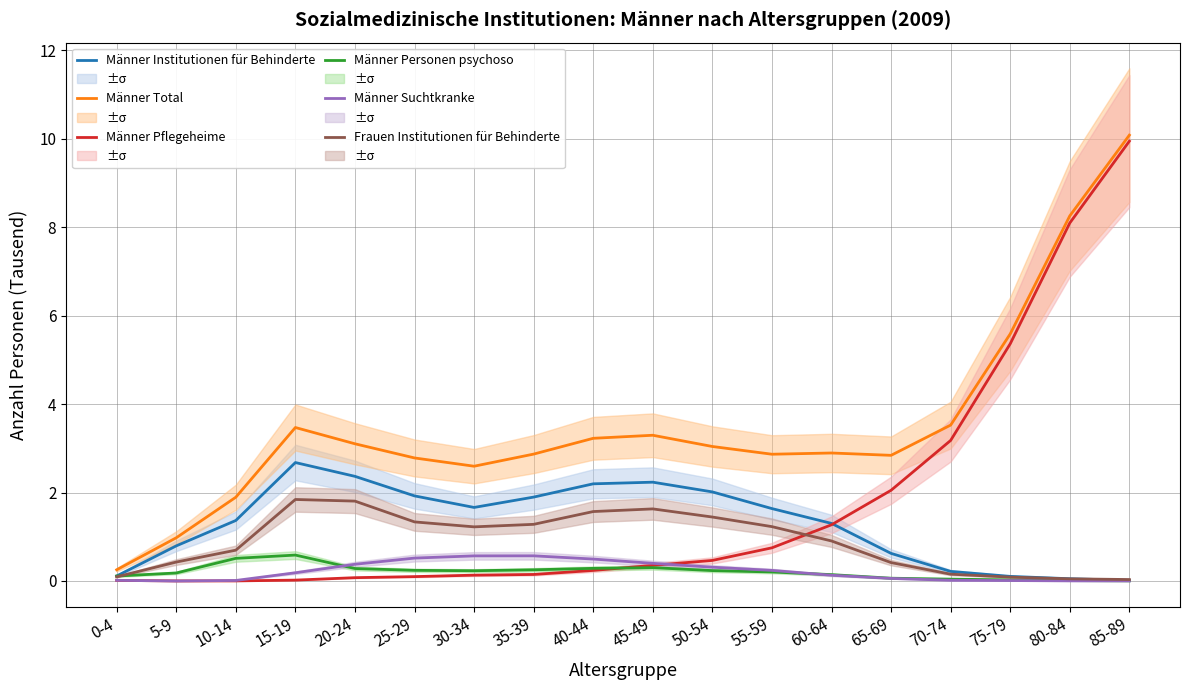

What are all the series names shown in the legend?

Männer Institutionen für Behinderte, Männer Total, Männer Pflegeheime, Männer Personen psychoso, Männer Suchtkranke, Frauen Institutionen für Behinderte